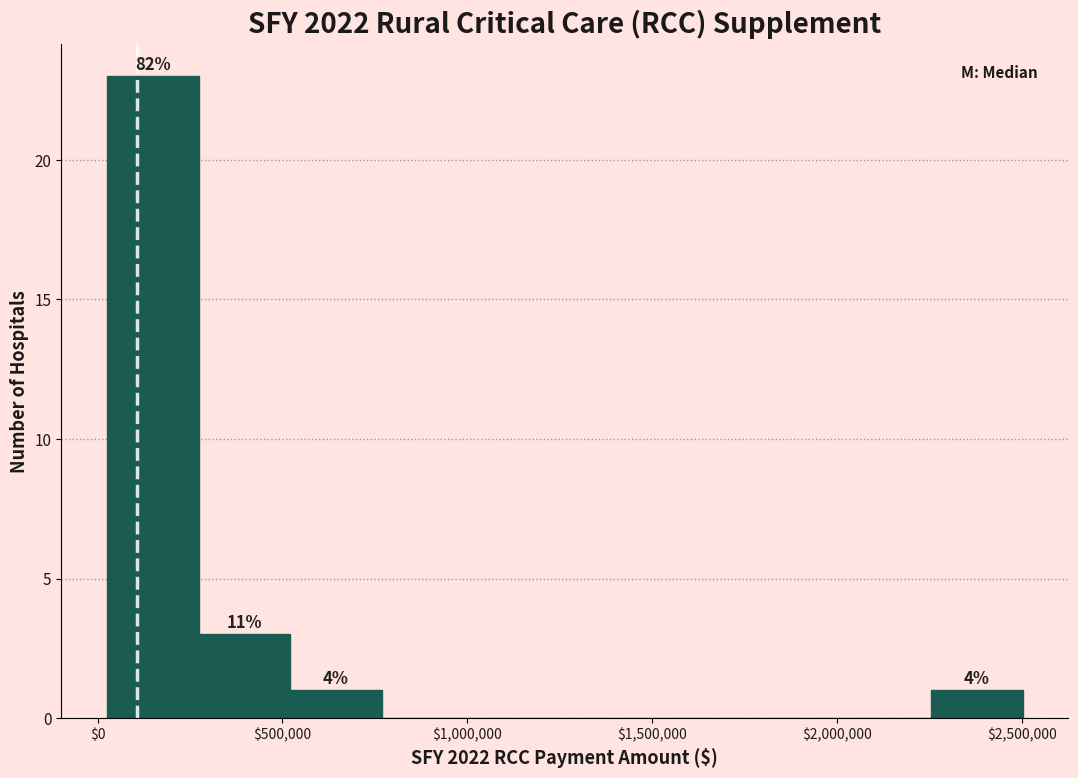

Which range on the x-axis has the tallest bar?

50000 to 250000